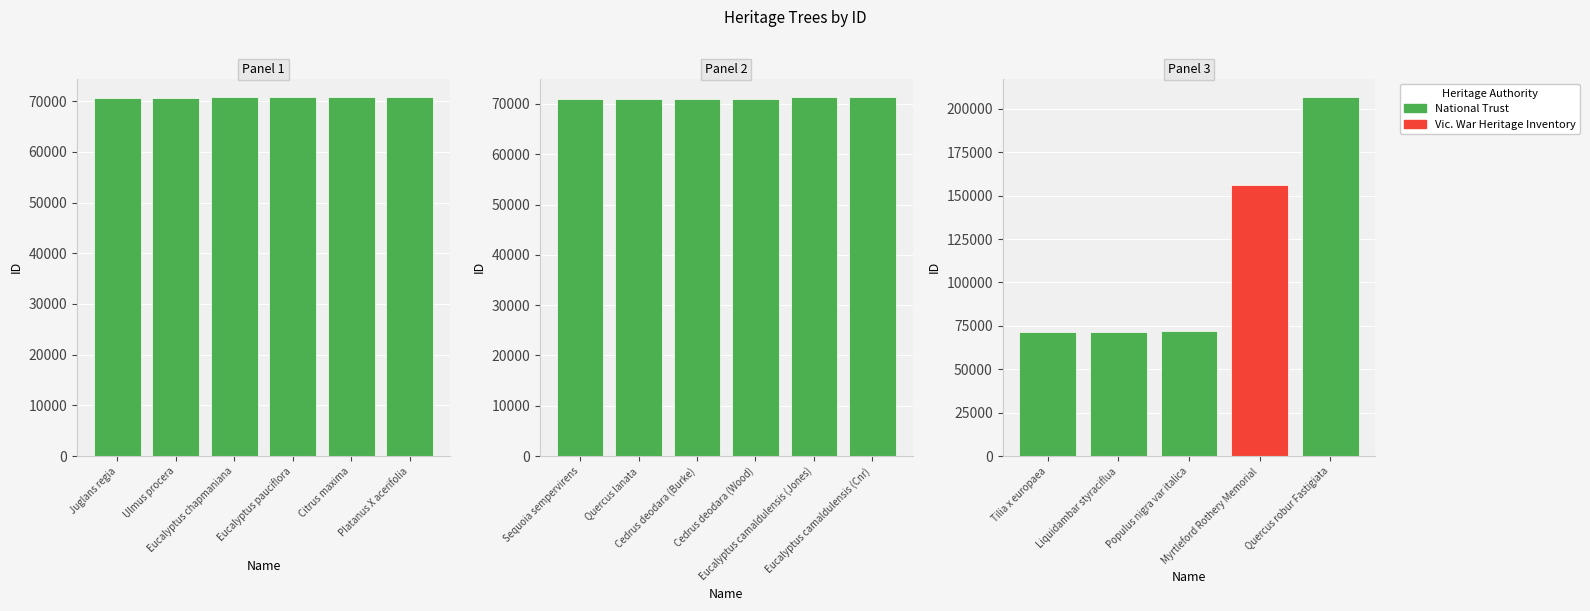

What is the change in value from Eucalyptus camaldulensis (Jones) to Quercus robur Fastigiata?

+135613